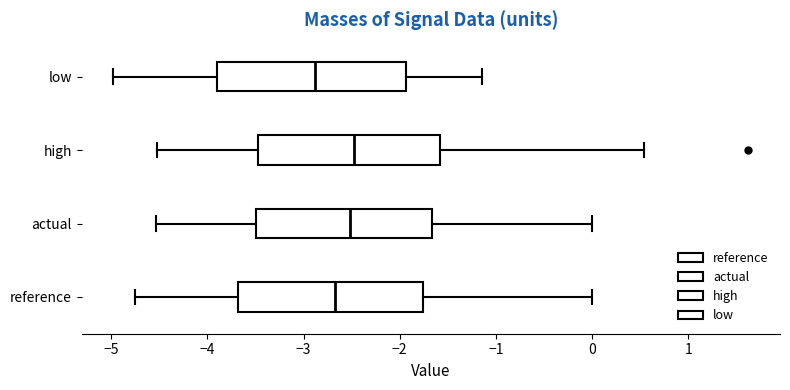

Reading bottom to top, read every box against the x-axis: the position of its median line, the range the box covers, and the ends of its whiskers. The values are not printed on the chart, so give them approximately, as read against the axis.

reference: median -2.7, box -3.7 to -1.8, whiskers -4.8 to 0.0
actual: median -2.5, box -3.5 to -1.7, whiskers -4.5 to 0.0
high: median -2.5, box -3.5 to -1.6, whiskers -4.5 to 0.5
low: median -2.9, box -3.9 to -1.9, whiskers -5.0 to -1.1